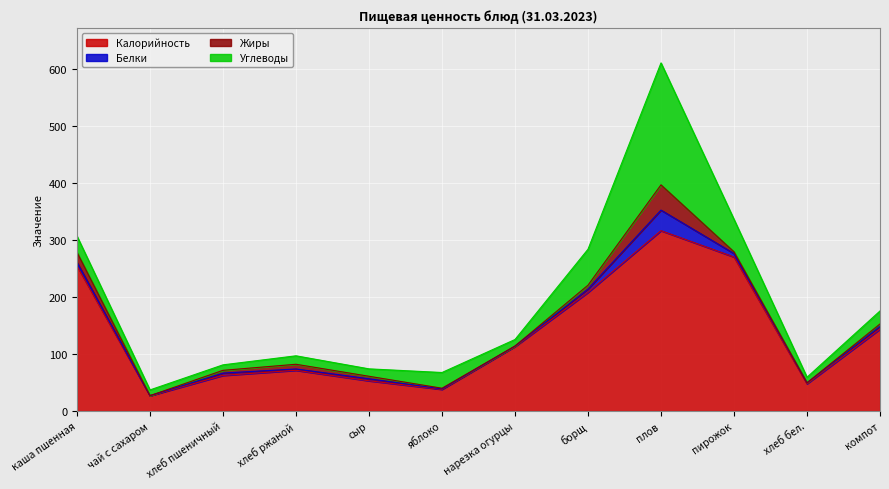

True or false: Калорийность and Углеводы cross at least once.

False